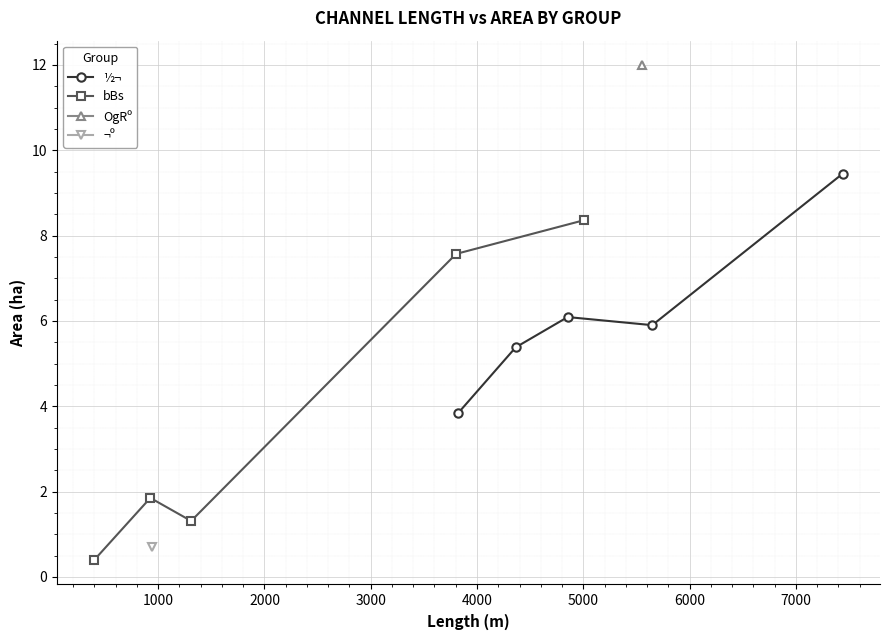

Which series ends up on top after the final intersection of bBs and ½¬?

½¬